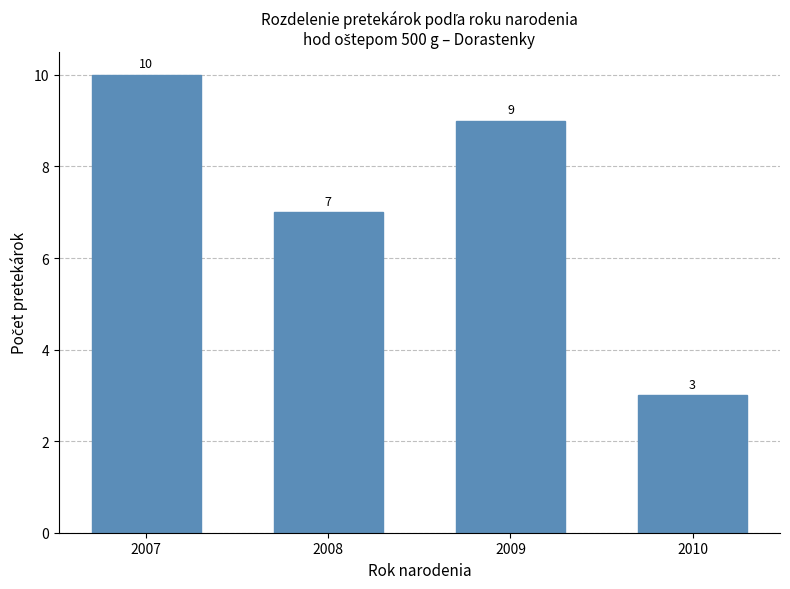

What is the change in value from 2007 to 2009?

-1